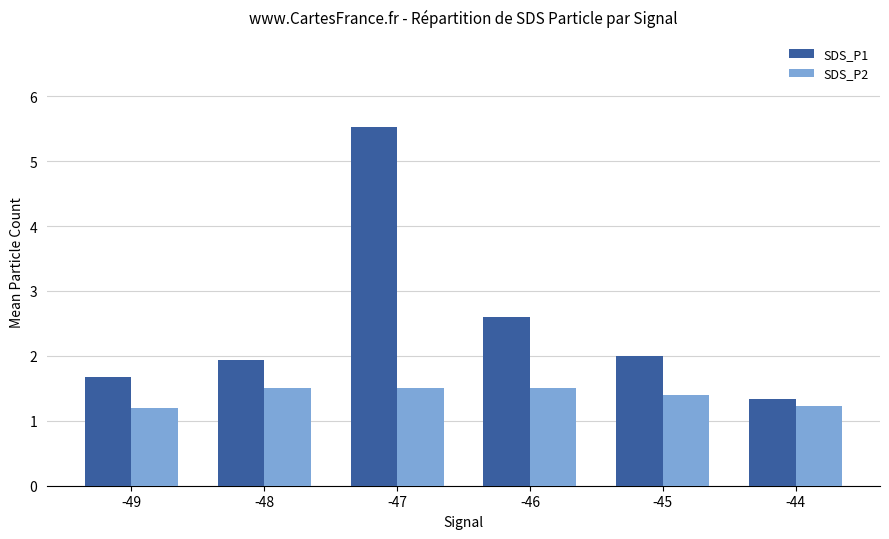

What is the difference between the maximum and minimum values in the SDS_P1 series?

4.2